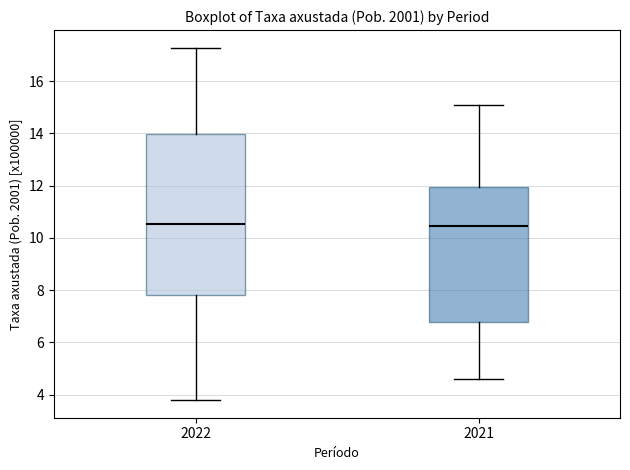

Which box is the tallest, from its lower edge to its upper edge?

2022